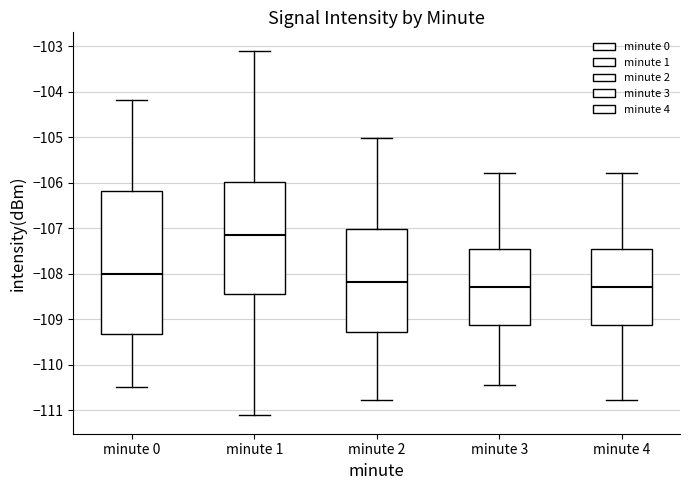

Which box has the highest median line?

minute 1